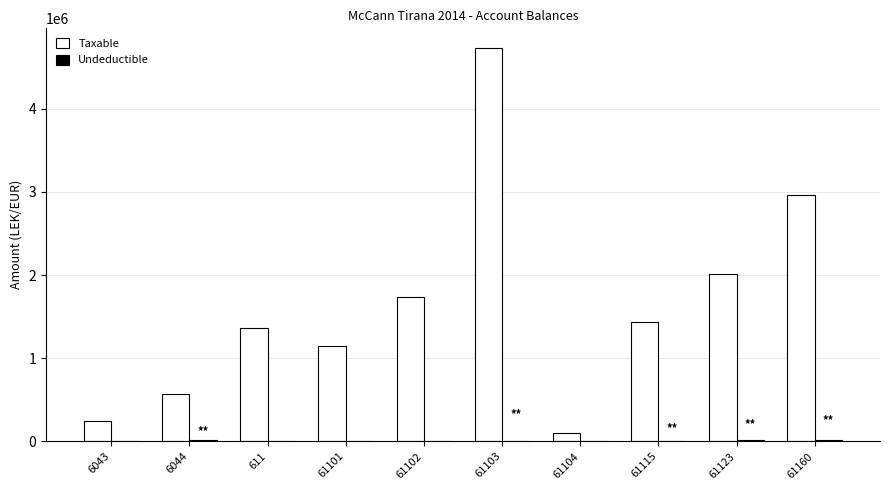

At which category is the sum across all series the highest?

61103